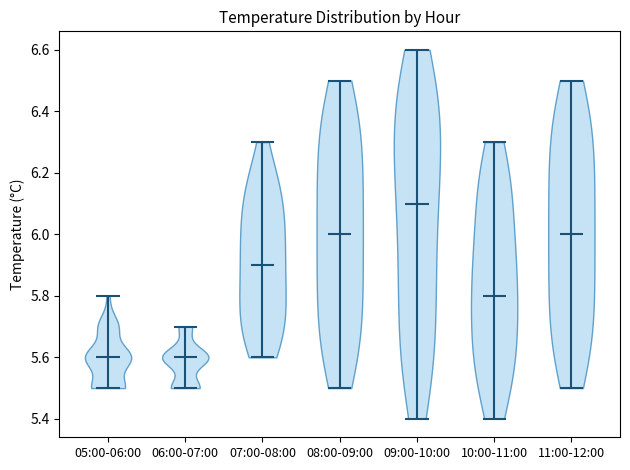

Reading left to right, read every violin against the y-axis: where its median line is, and the lowest and highest points it reaches. The values are not printed on the chart, so give them approximately, as read against the axis.

05:00-06:00: median line 5.6, lowest point 5.5, highest point 5.8
06:00-07:00: median line 5.6, lowest point 5.5, highest point 5.7
07:00-08:00: median line 5.9, lowest point 5.6, highest point 6.3
08:00-09:00: median line 6.0, lowest point 5.5, highest point 6.5
09:00-10:00: median line 6.1, lowest point 5.4, highest point 6.6
10:00-11:00: median line 5.8, lowest point 5.4, highest point 6.3
11:00-12:00: median line 6.0, lowest point 5.5, highest point 6.5